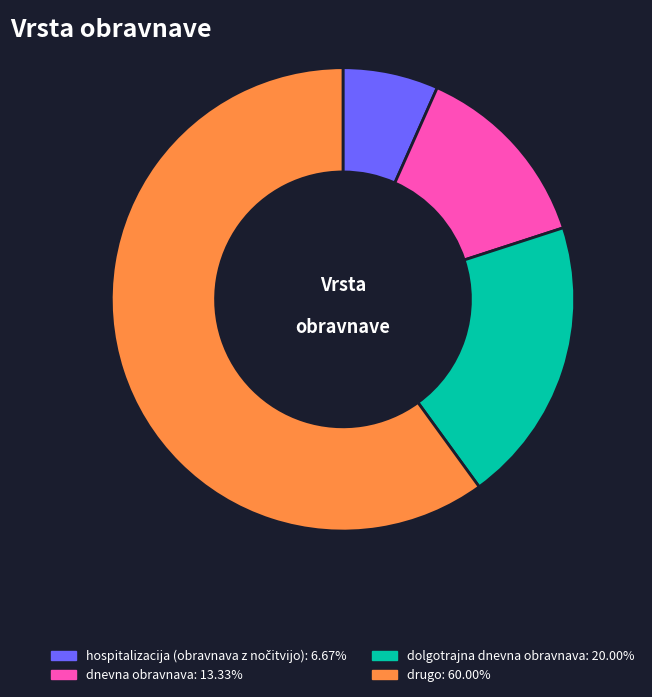

Which slice represents more than half of the pie?

drugo